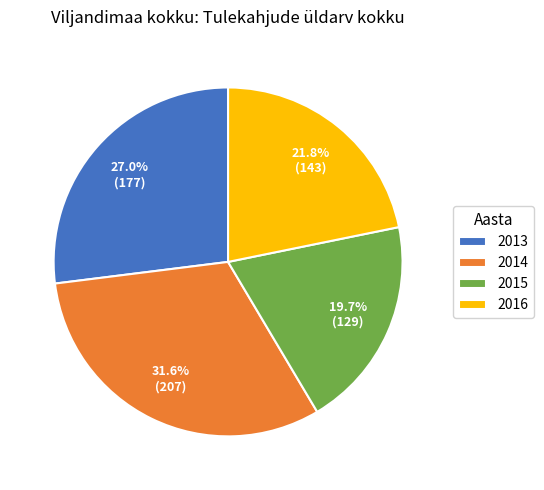

Does any single category account for the majority?

No